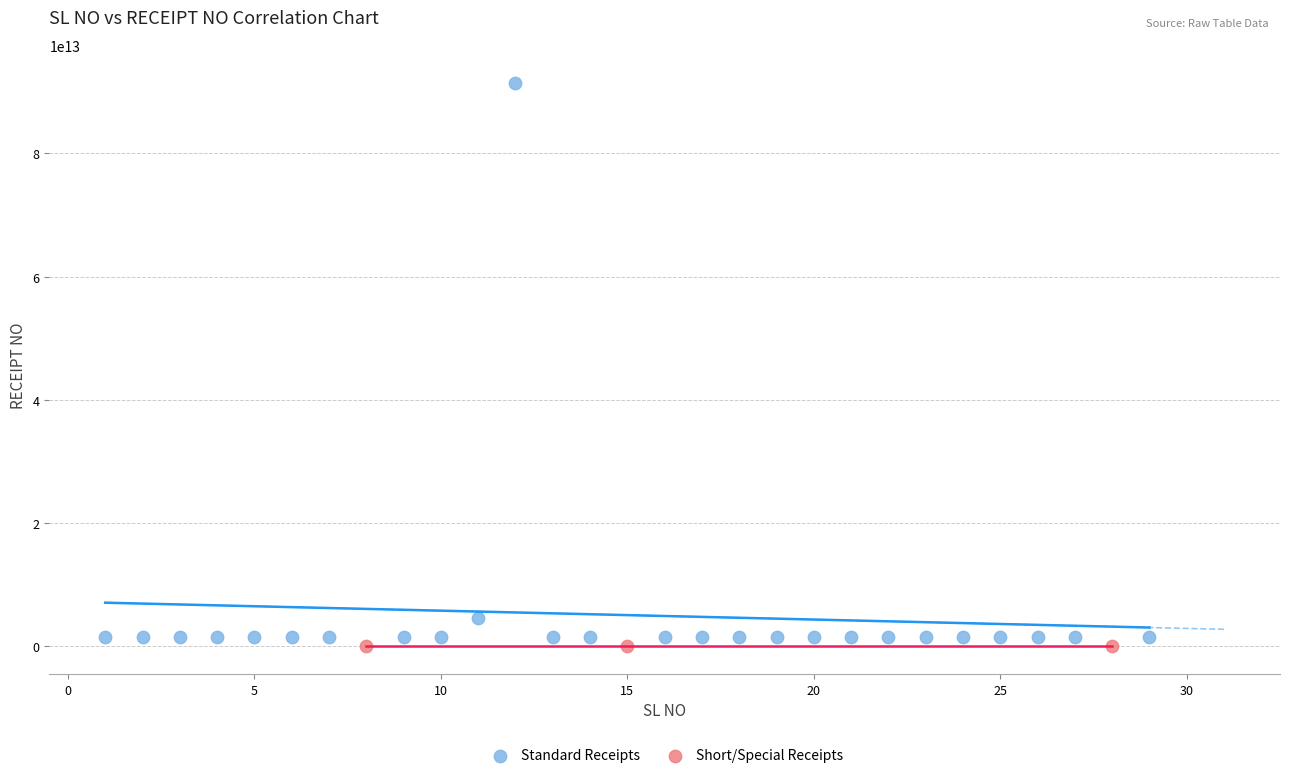

Which series contains the highest Y value?

Standard Receipts